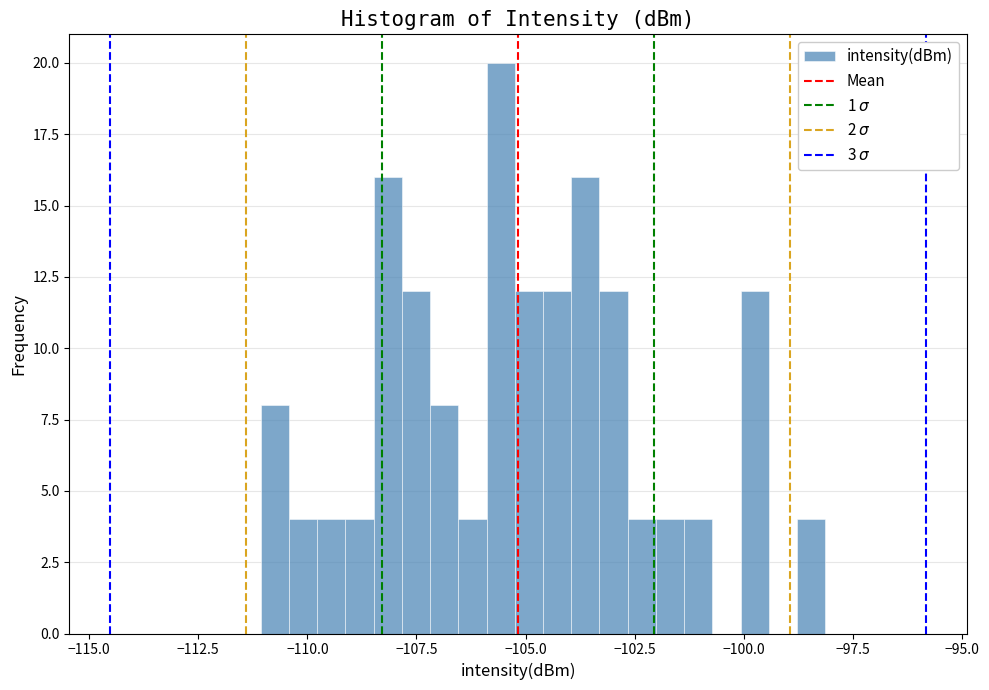

Read against the x-axis, roughly where is the centre of the tallest bar?

-105.5